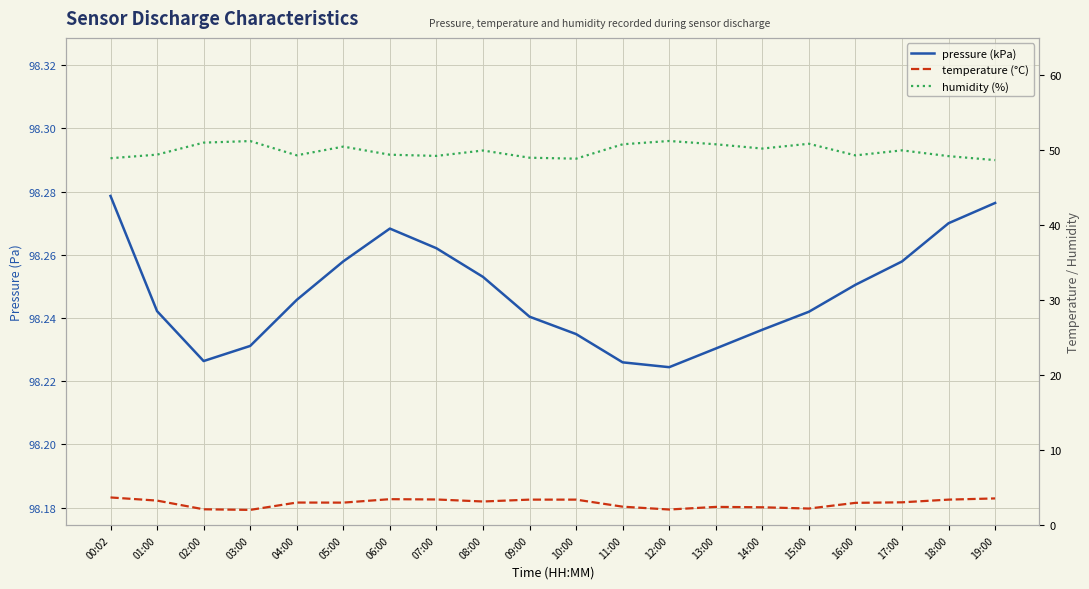

Reading left to right, list all the values displayed in this chart.

pressure (kPa): 00:02=98.3	01:00=98.2	02:00=98.2	03:00=98.2	04:00=98.2	05:00=98.3	06:00=98.3	07:00=98.3	08:00=98.3	09:00=98.2	10:00=98.2	11:00=98.2	12:00=98.2	13:00=98.2	14:00=98.2	15:00=98.2	16:00=98.3	17:00=98.3	18:00=98.3	19:00=98.3
temperature (°C): 00:02=3.7	01:00=3.3	02:00=2.1	03:00=2.0	04:00=3.0	05:00=3.0	06:00=3.5	07:00=3.4	08:00=3.2	09:00=3.4	10:00=3.4	11:00=2.5	12:00=2.1	13:00=2.5	14:00=2.4	15:00=2.2	16:00=3.0	17:00=3.1	18:00=3.4	19:00=3.6
humidity (%): 00:02=49.0	01:00=49.4	02:00=51.0	03:00=51.2	04:00=49.3	05:00=50.5	06:00=49.4	07:00=49.3	08:00=50.0	09:00=49.0	10:00=48.9	11:00=50.8	12:00=51.2	13:00=50.8	14:00=50.2	15:00=50.9	16:00=49.3	17:00=50.0	18:00=49.2	19:00=48.7